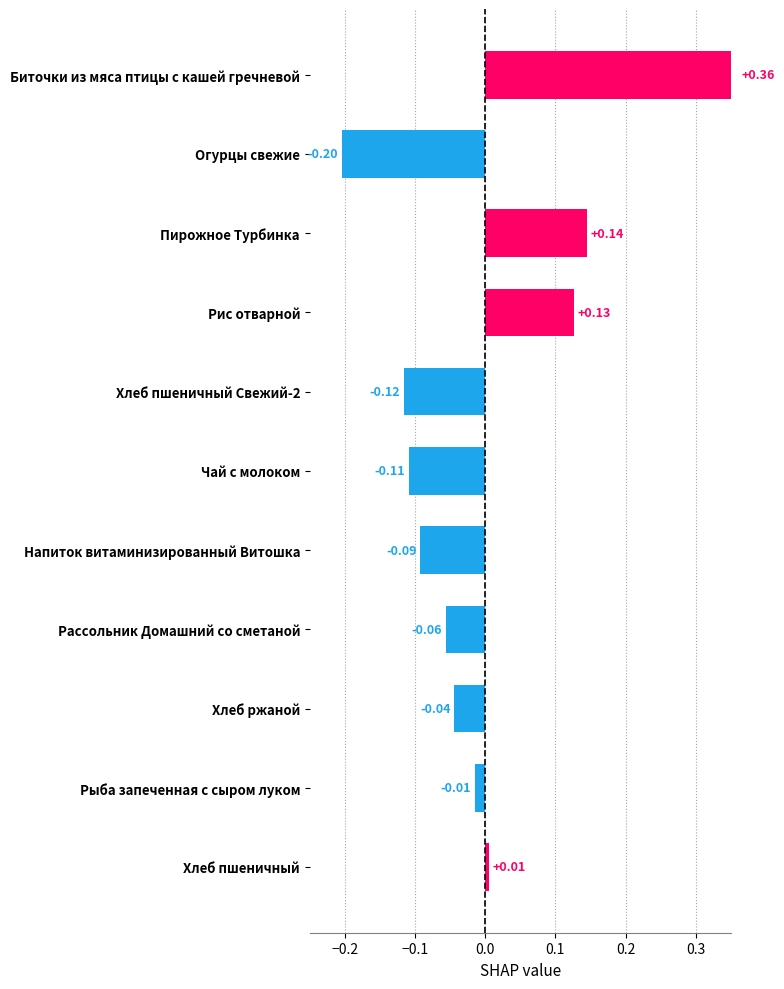

True or false: the data shows -0.1 at Хлеб ржаной.

False